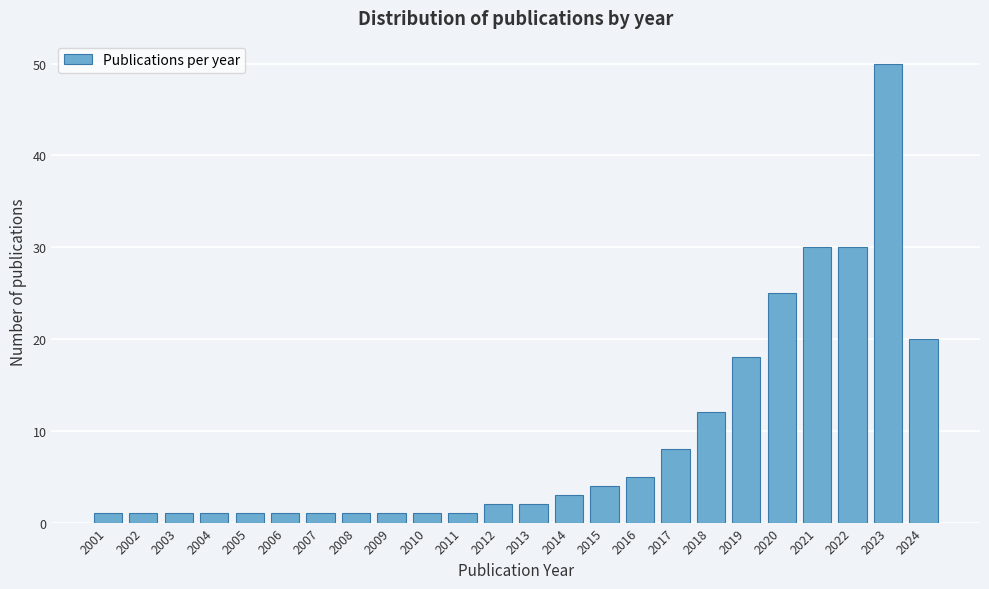

Reading left to right, what are all the values shown in this chart?

2001=1	2002=1	2003=1	2004=1	2005=1	2006=1	2007=1	2008=1	2009=1	2010=1	2011=1	2012=2	2013=2	2014=3	2015=4	2016=5	2017=8	2018=12	2019=18	2020=25	2021=30	2022=30	2023=50	2024=20